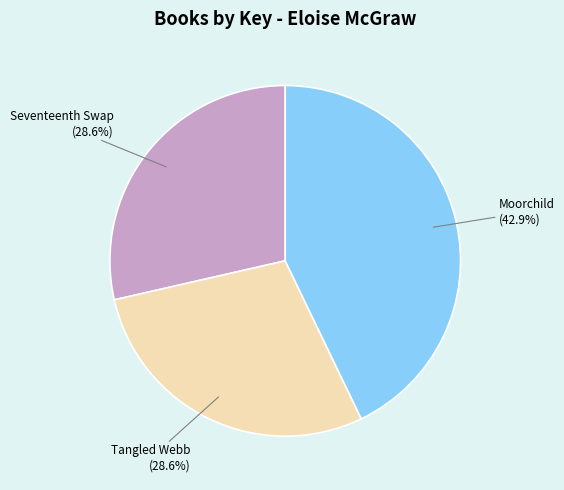

Which category has the biggest portion of the pie?

Moorchild